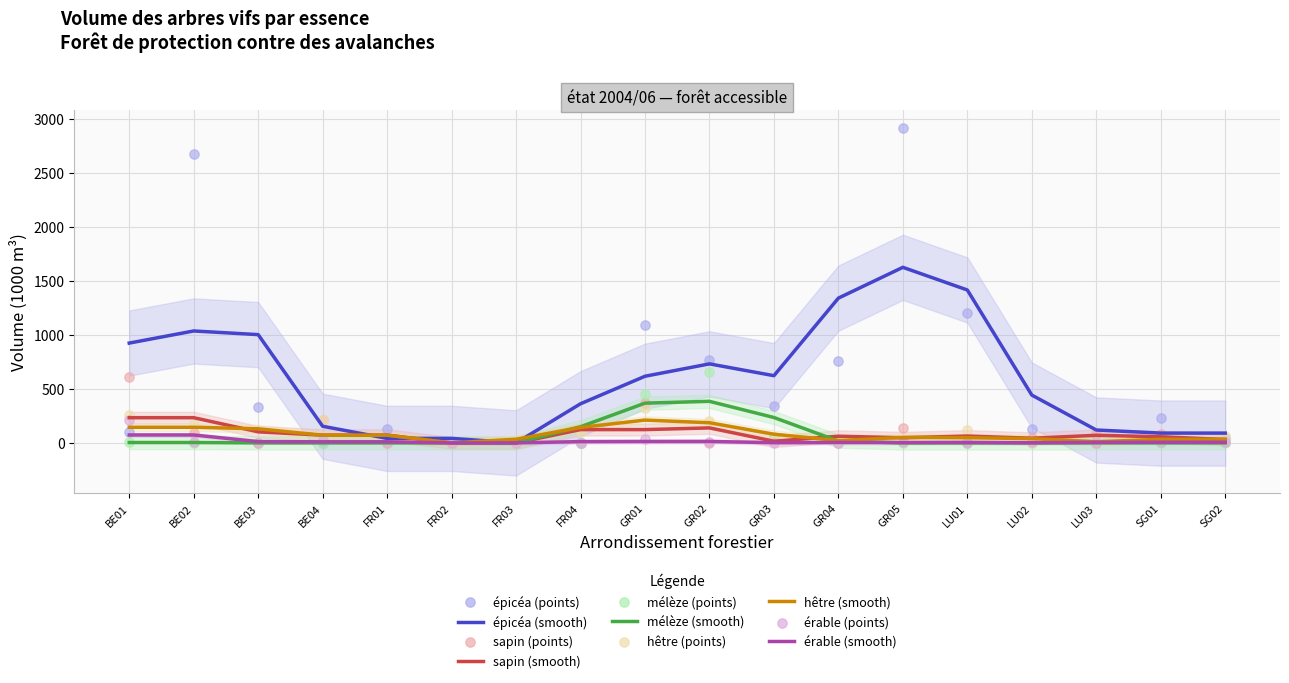

What is the total value across all series at LU01?

1533.7